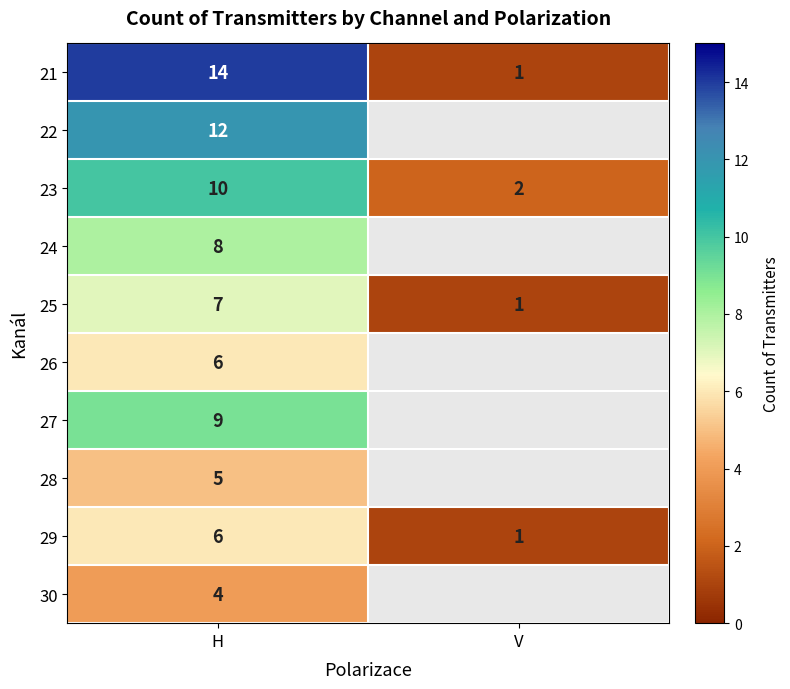

At which label is 29 closest to 3?

V